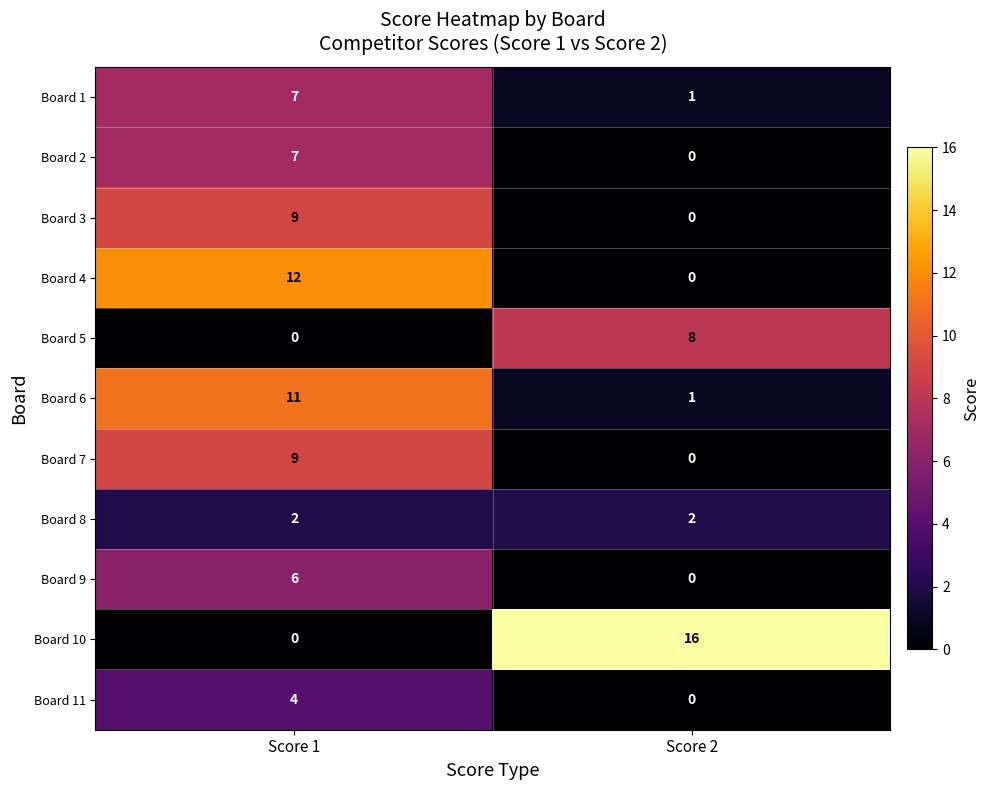

Rank the categories by Board 7 value from highest to lowest.

Score 1, Score 2